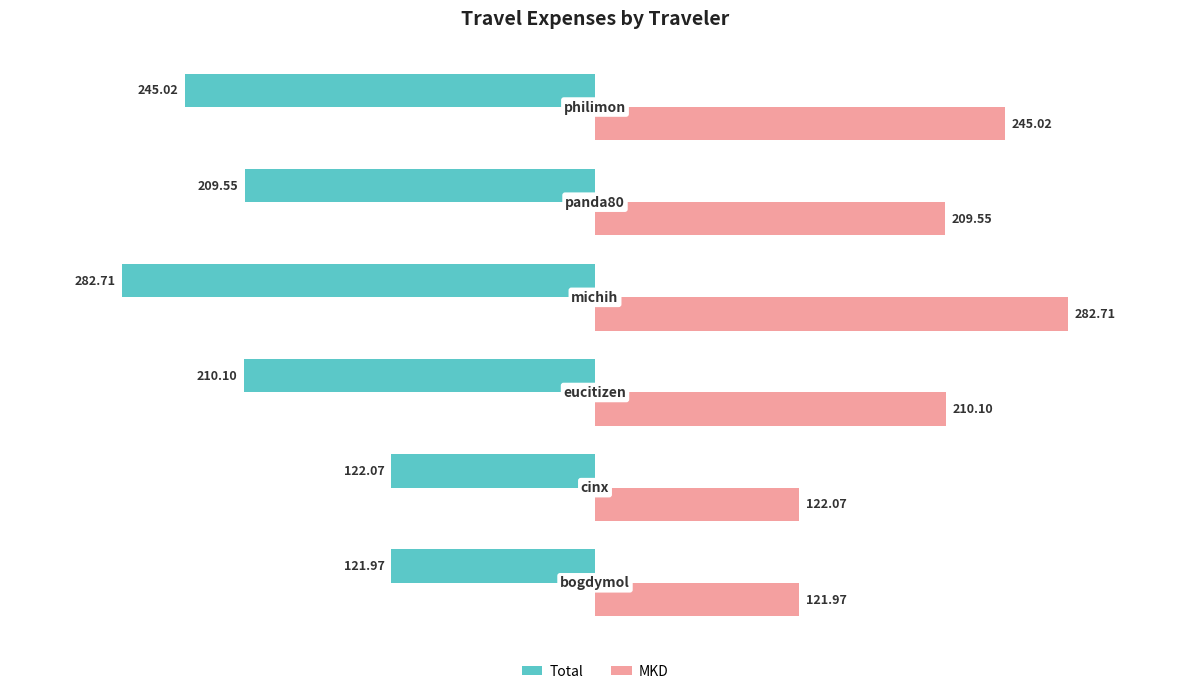

How many data points does each series have?

6